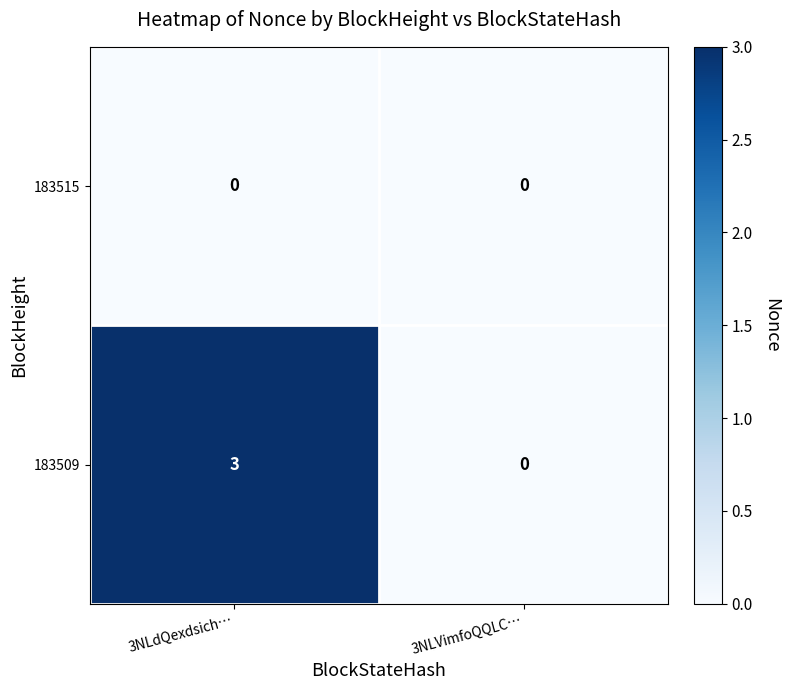

Rank the series by their maximum value, from highest to lowest.

183509, 183515